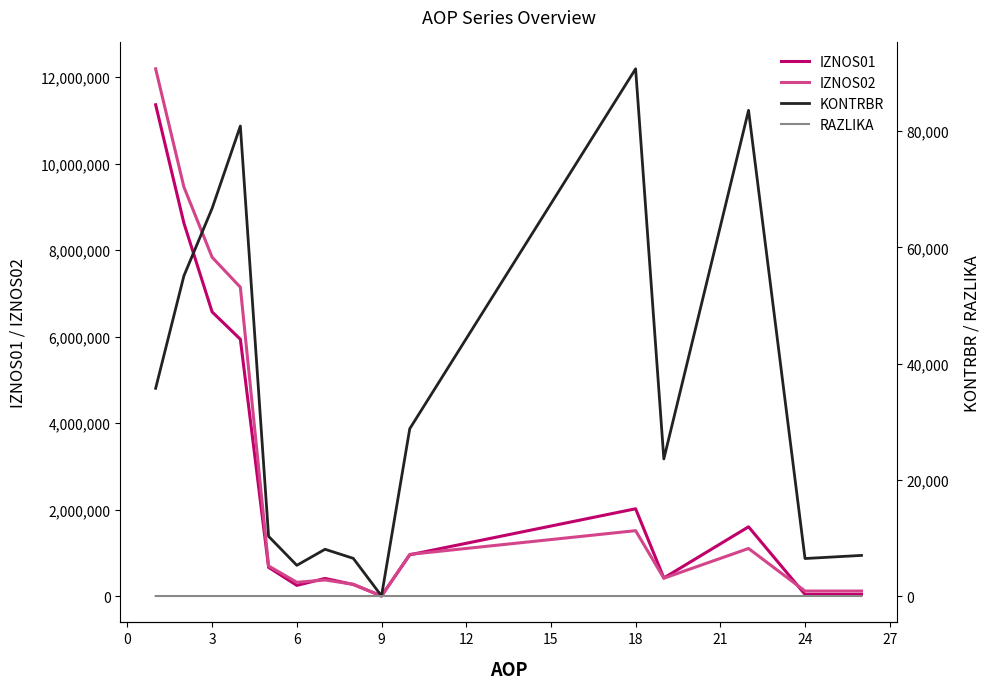

Which series has the largest total across all categories?

IZNOS02